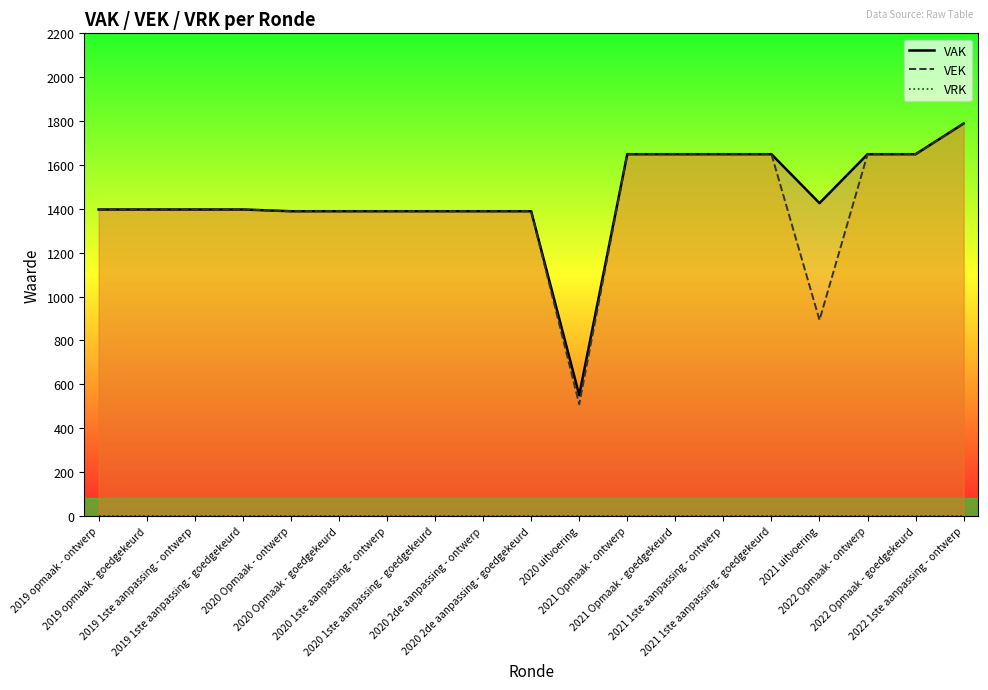

At which label is VRK closest to 0?

2019 opmaak - ontwerp